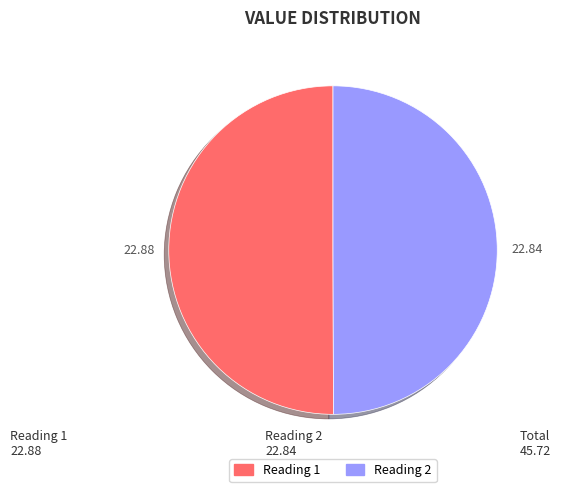

How many slices are in this pie chart?

2